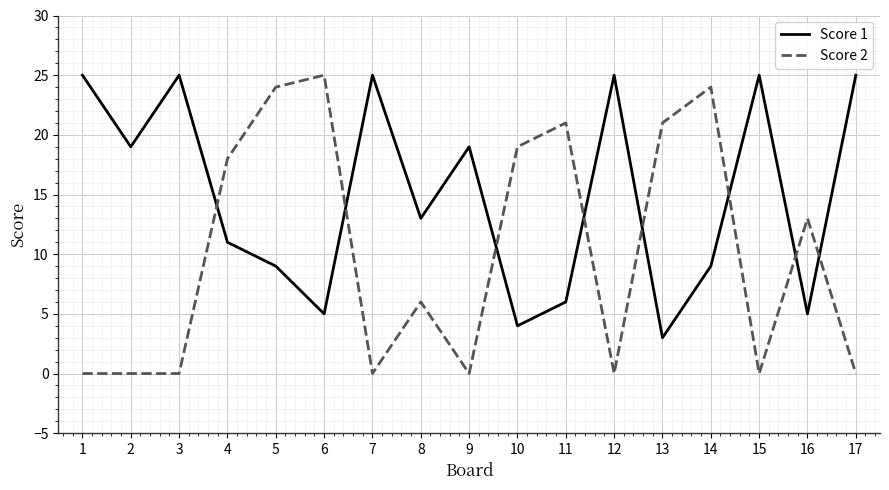

True or false: Score 1 has a value of 4 at 10.

True